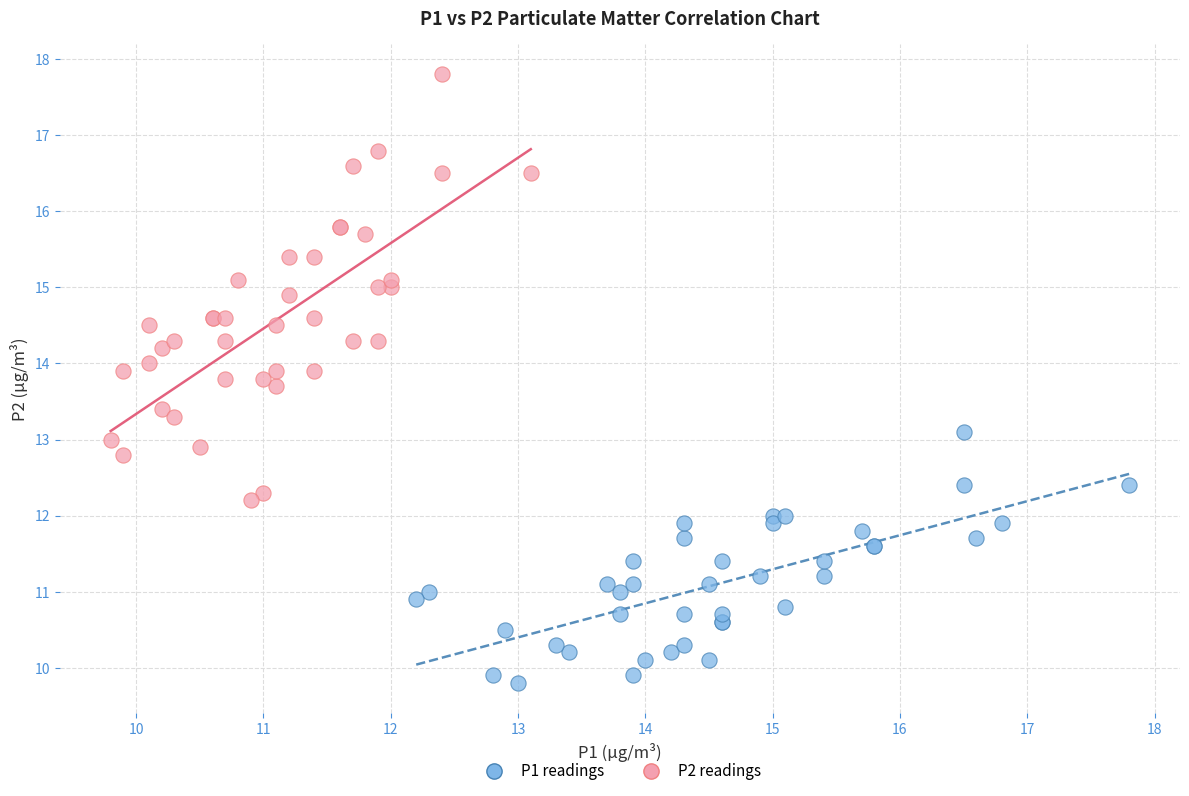

Which series reaches the maximum Y coordinate?

P2 readings